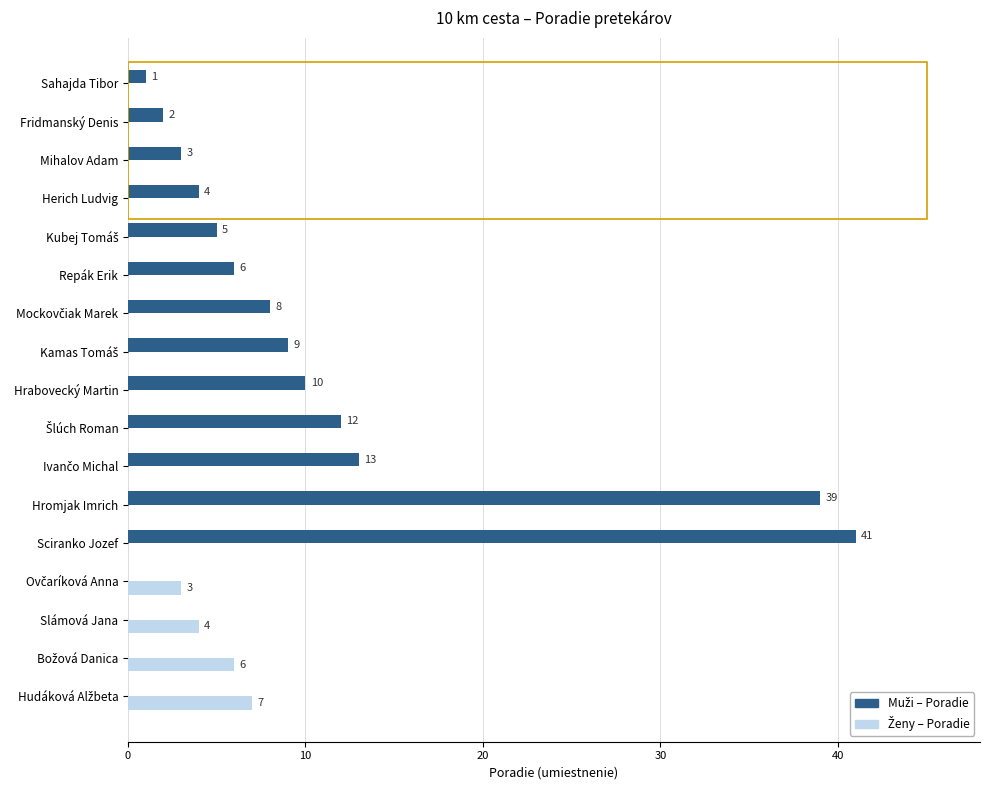

At which category is the sum across all series the highest?

Sciranko Jozef